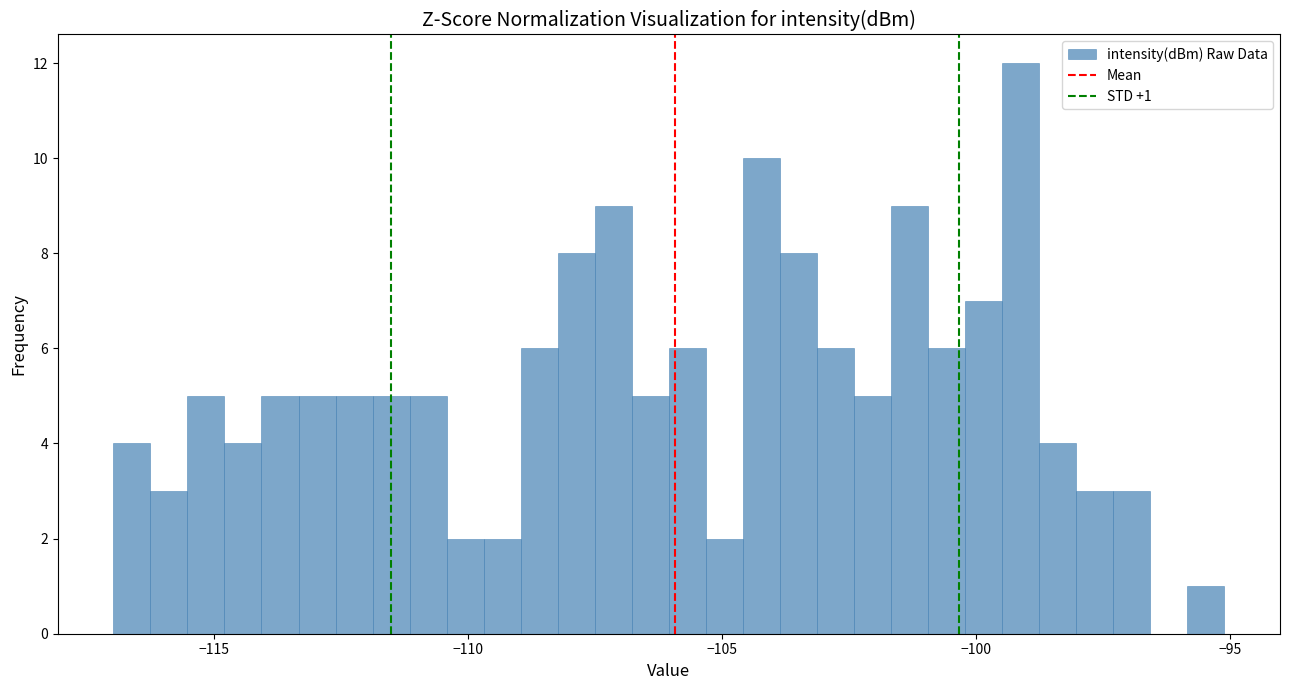

Read against the x-axis, roughly where is the centre of the tallest bar?

-99.0